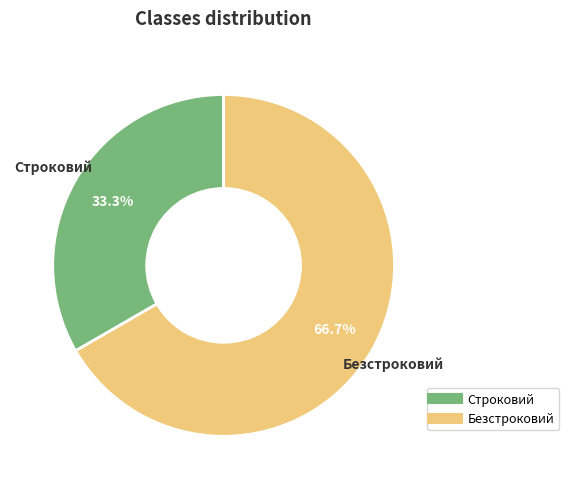

Rank the categories by value from lowest to highest.

Строковий, Безстроковий